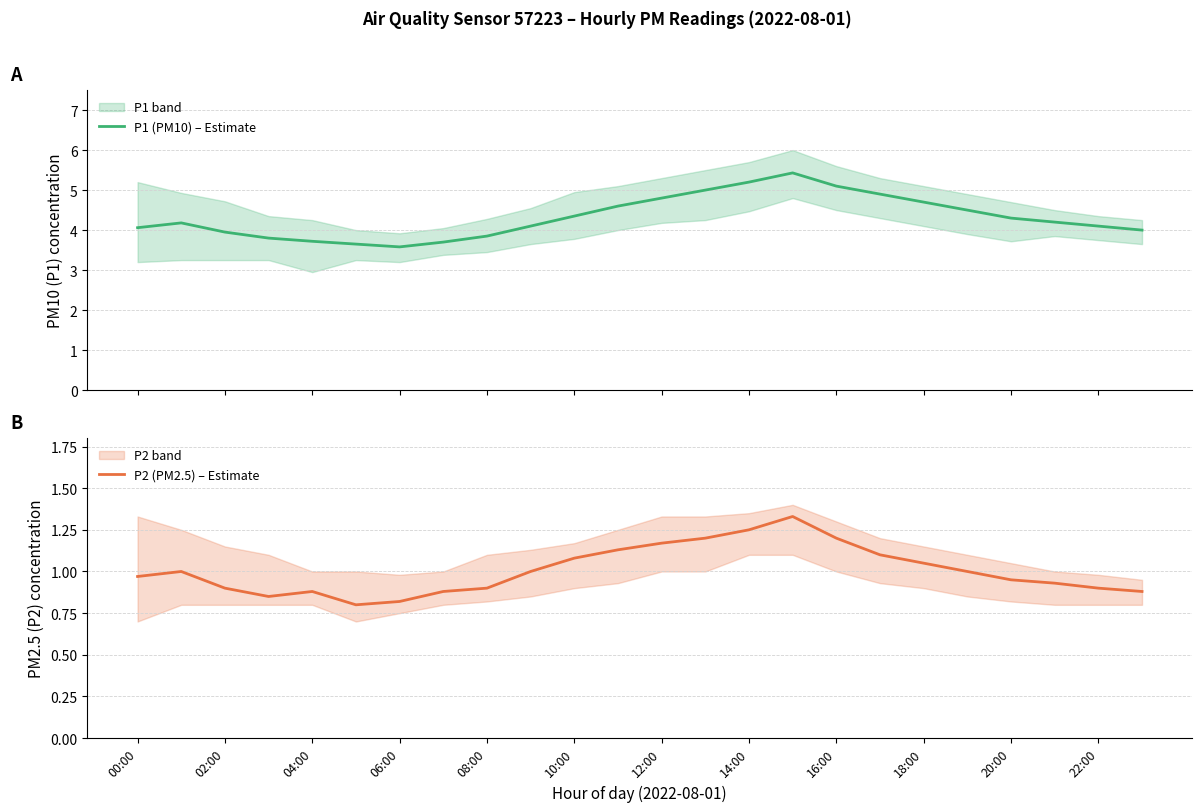

Which series has the largest total across all categories?

P1 (PM10) – Estimate